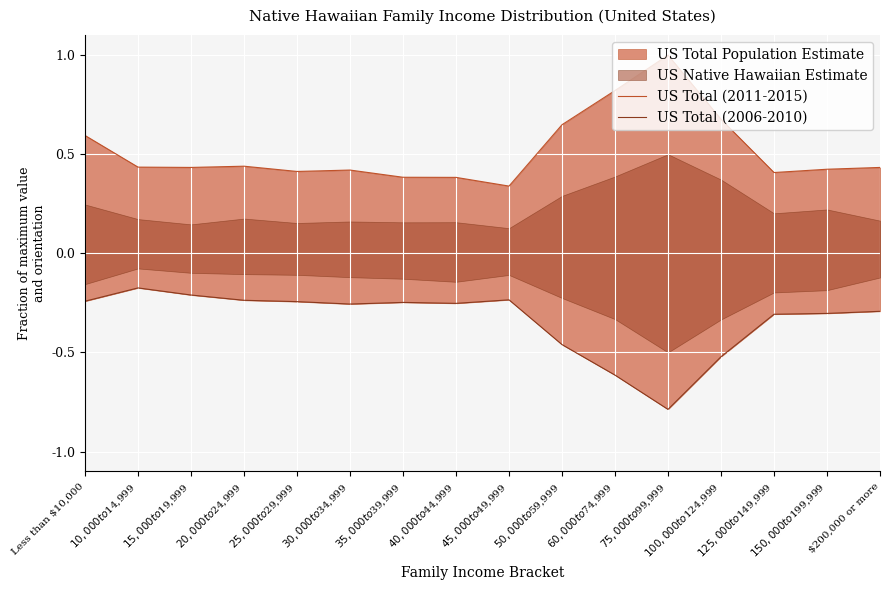

Between $40,000 to $44,999 and $50,000 to $59,999, which is larger?

$50,000 to $59,999